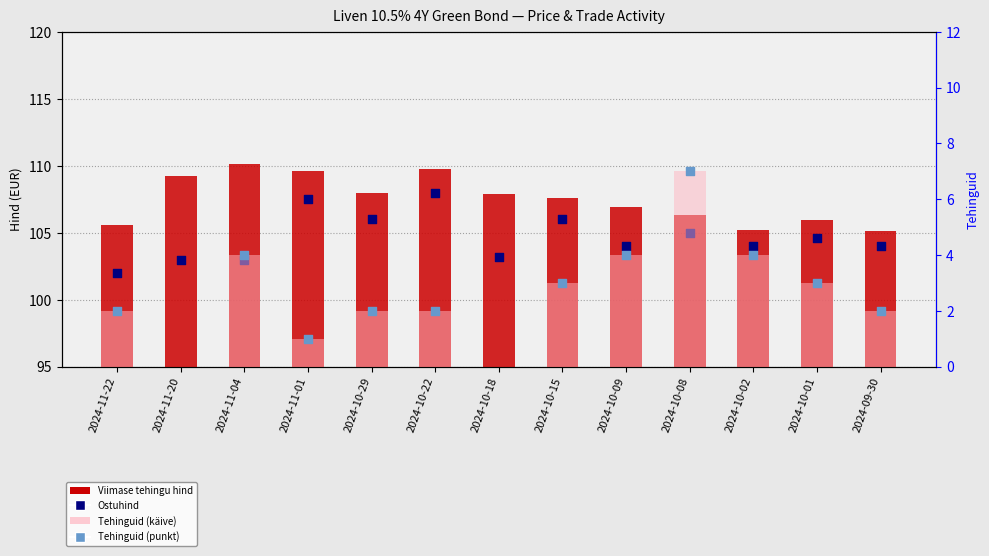

At which category is the sum across all series the highest?

2024-10-08